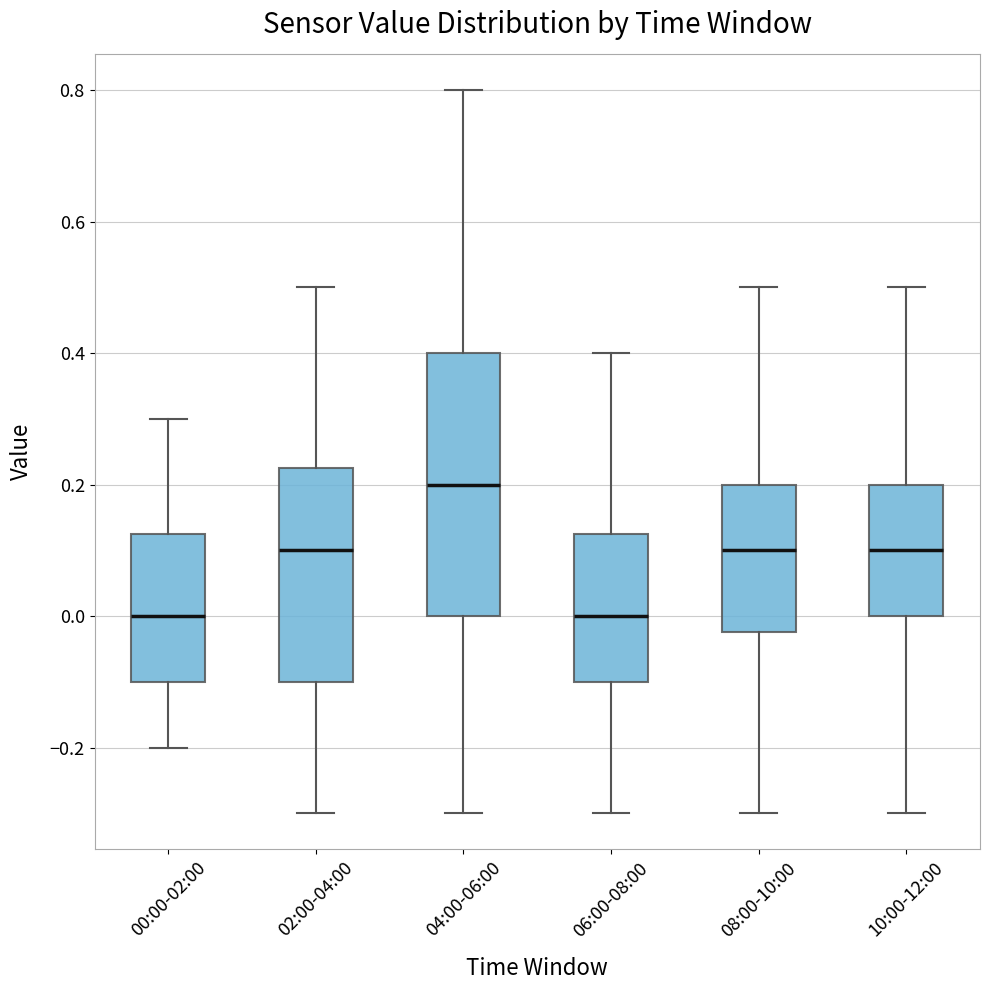

Which box is the tallest, from its lower edge to its upper edge?

04:00-06:00